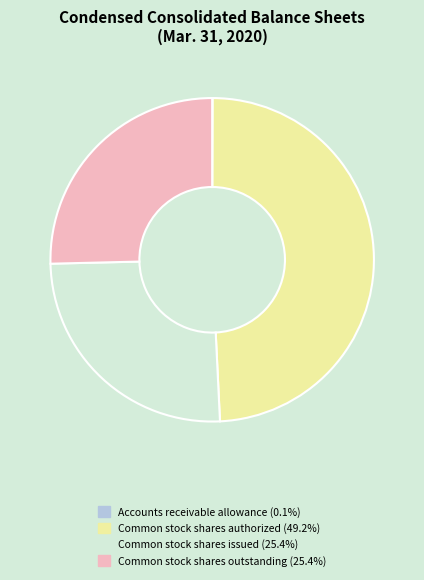

Is there any slice that represents more than half of the pie?

No